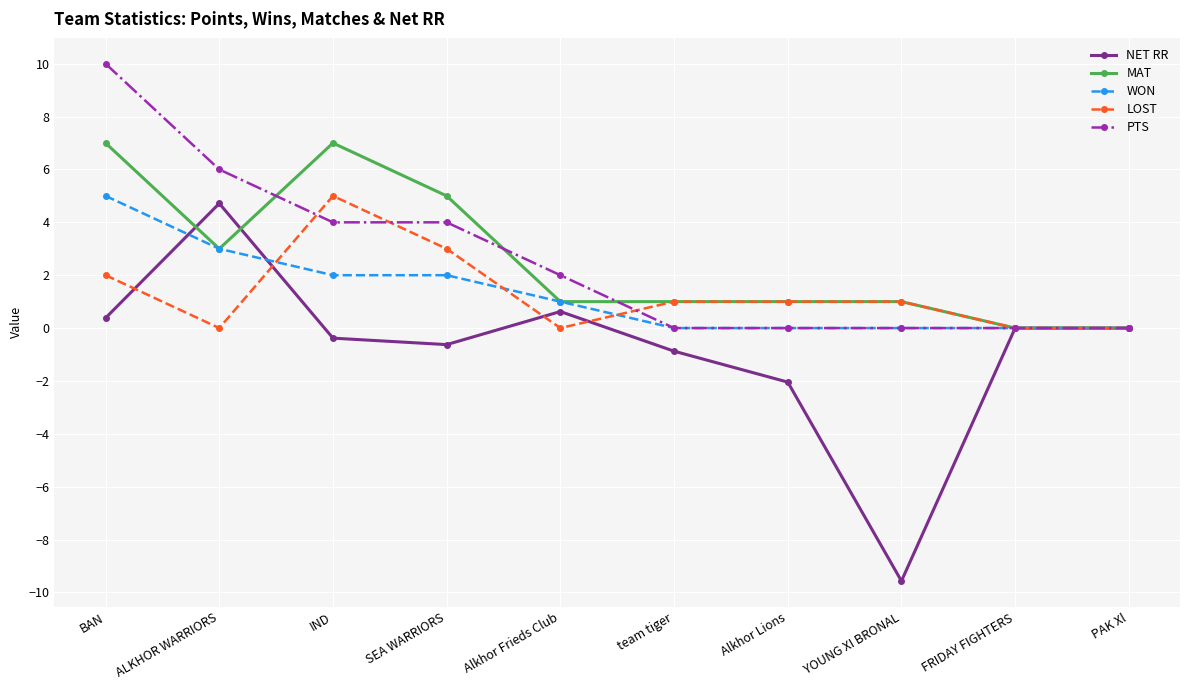

Reading right to left, transcribe all the data shown in this chart.

NET RR: PAK Xl=0.0	FRIDAY FIGHTERS=0.0	YOUNG XI BRONAL=-9.6	Alkhor Lions=-2.0	team tiger=-0.9	Alkhor Frieds Club=0.6	SEA WARRIORS=-0.6	IND=-0.4	ALKHOR WARRIORS=4.7	BAN=0.4
MAT: PAK Xl=0.0	FRIDAY FIGHTERS=0.0	YOUNG XI BRONAL=1.0	Alkhor Lions=1.0	team tiger=1.0	Alkhor Frieds Club=1.0	SEA WARRIORS=5.0	IND=7.0	ALKHOR WARRIORS=3.0	BAN=7.0
WON: PAK Xl=0.0	FRIDAY FIGHTERS=0.0	YOUNG XI BRONAL=0.0	Alkhor Lions=0.0	team tiger=0.0	Alkhor Frieds Club=1.0	SEA WARRIORS=2.0	IND=2.0	ALKHOR WARRIORS=3.0	BAN=5.0
LOST: PAK Xl=0.0	FRIDAY FIGHTERS=0.0	YOUNG XI BRONAL=1.0	Alkhor Lions=1.0	team tiger=1.0	Alkhor Frieds Club=0.0	SEA WARRIORS=3.0	IND=5.0	ALKHOR WARRIORS=0.0	BAN=2.0
PTS: PAK Xl=0.0	FRIDAY FIGHTERS=0.0	YOUNG XI BRONAL=0.0	Alkhor Lions=0.0	team tiger=0.0	Alkhor Frieds Club=2.0	SEA WARRIORS=4.0	IND=4.0	ALKHOR WARRIORS=6.0	BAN=10.0